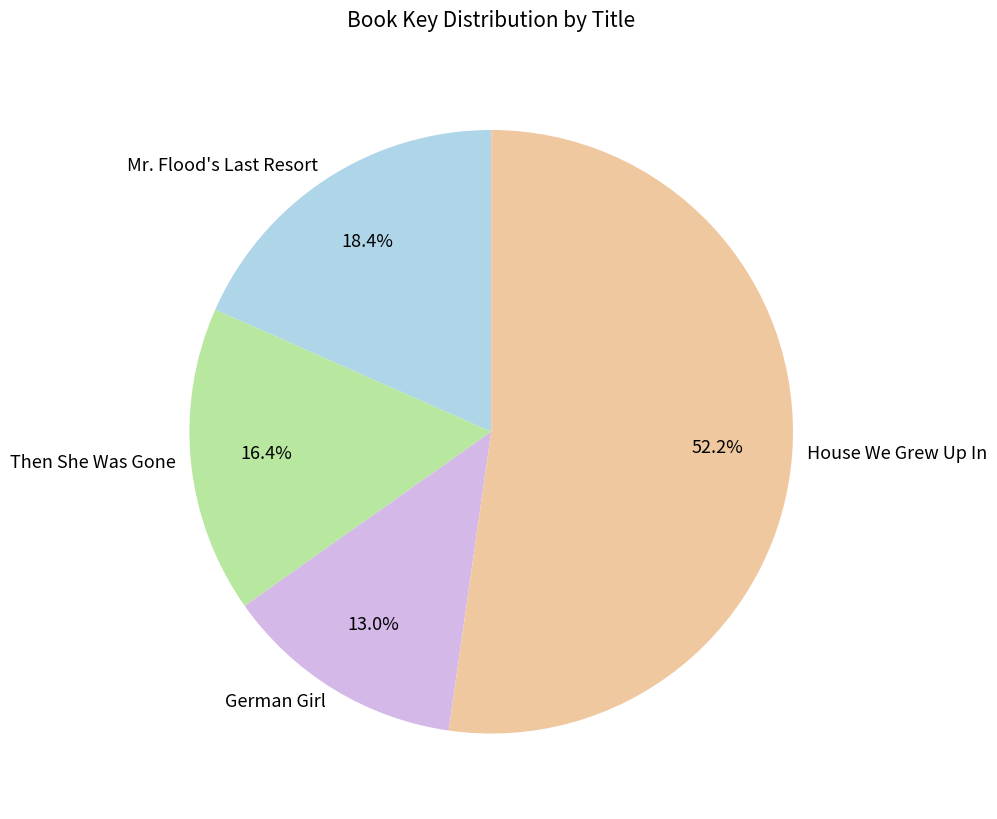

Count the number of slices in the pie.

4